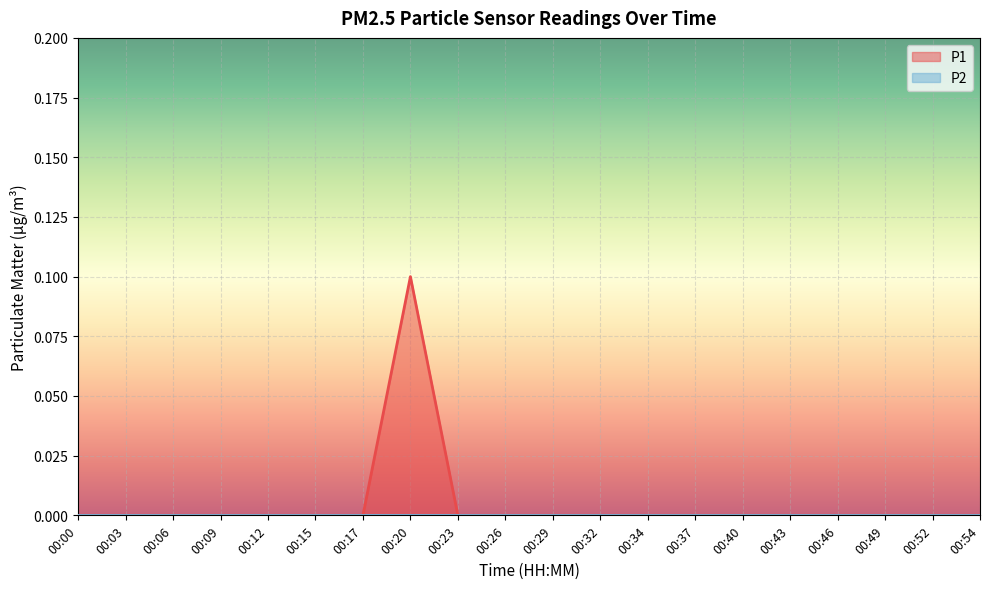

How many values are between 0 and 1?

20